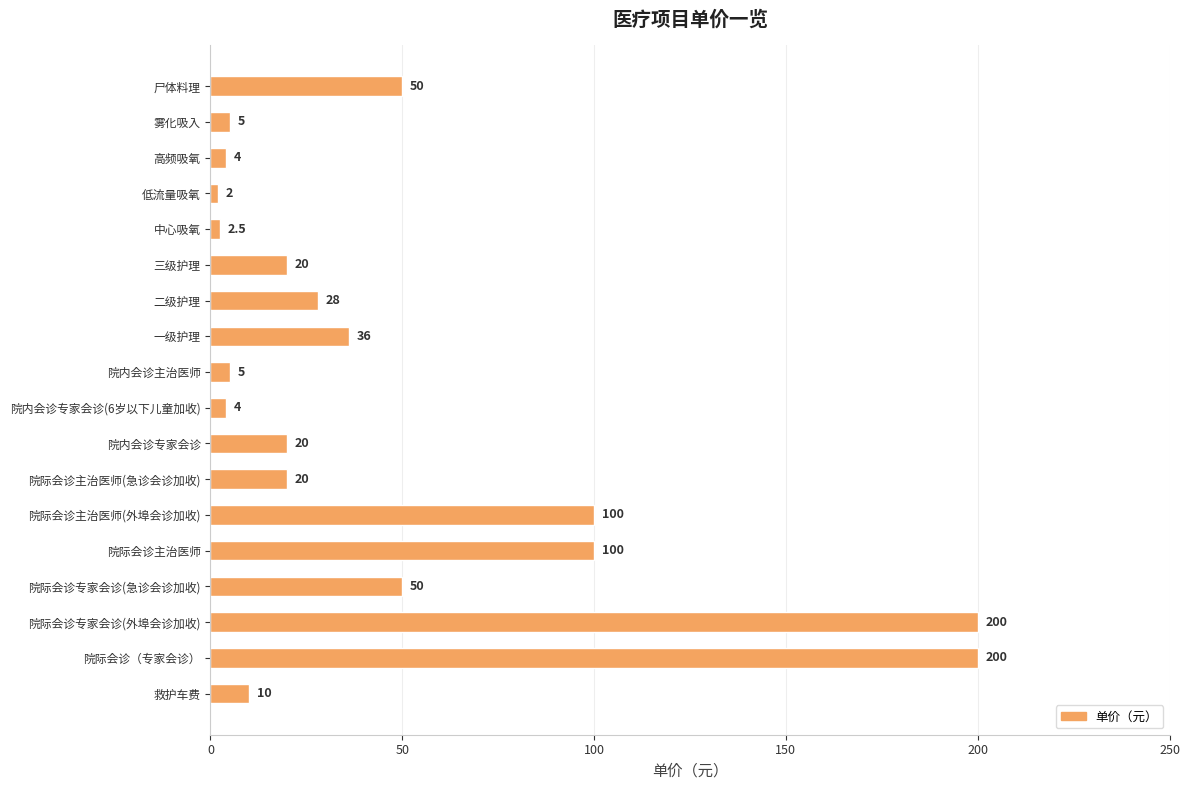

What is the maximum value shown in the chart?

200.0